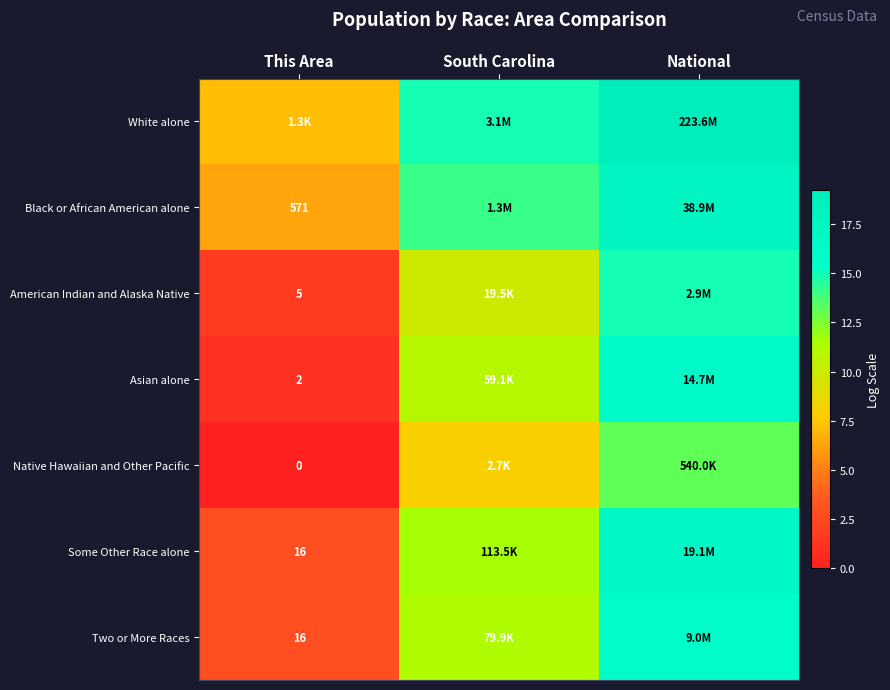

Which label corresponds to the largest value in the chart?

National